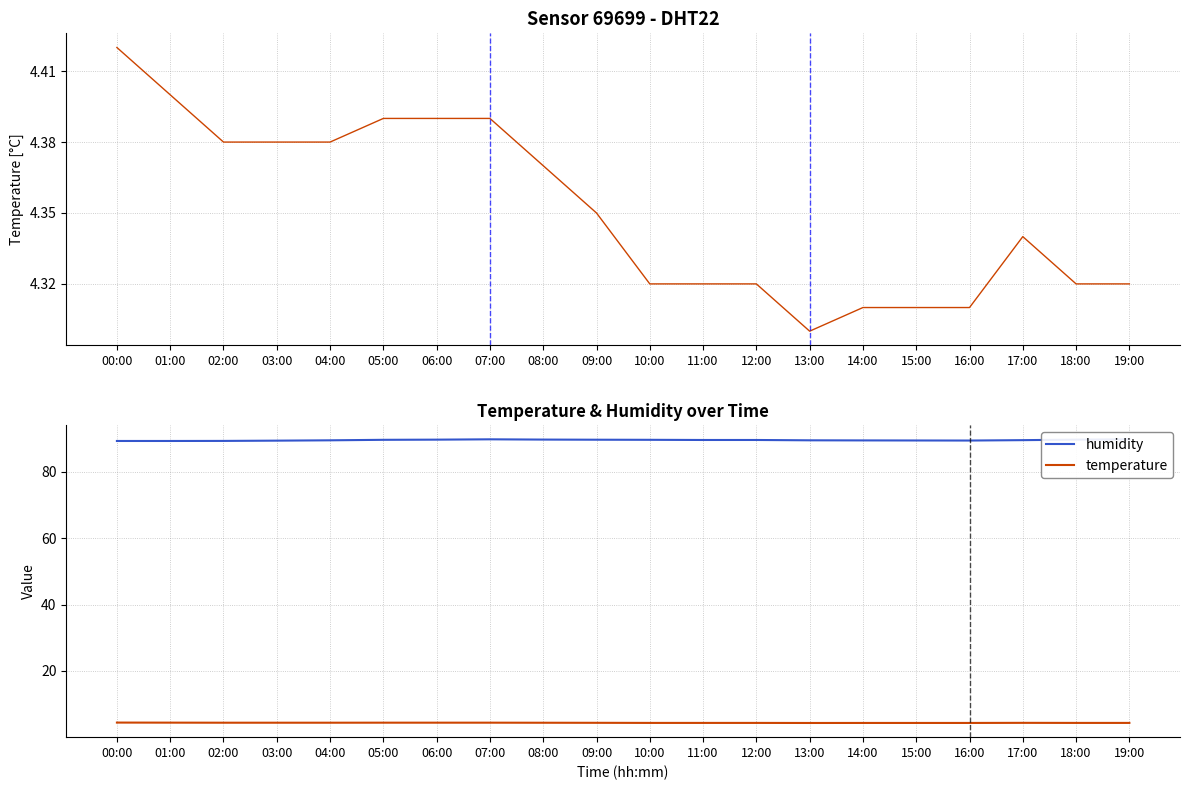

Between 03:00 and 15:00, which series saw the biggest shift?

temperature